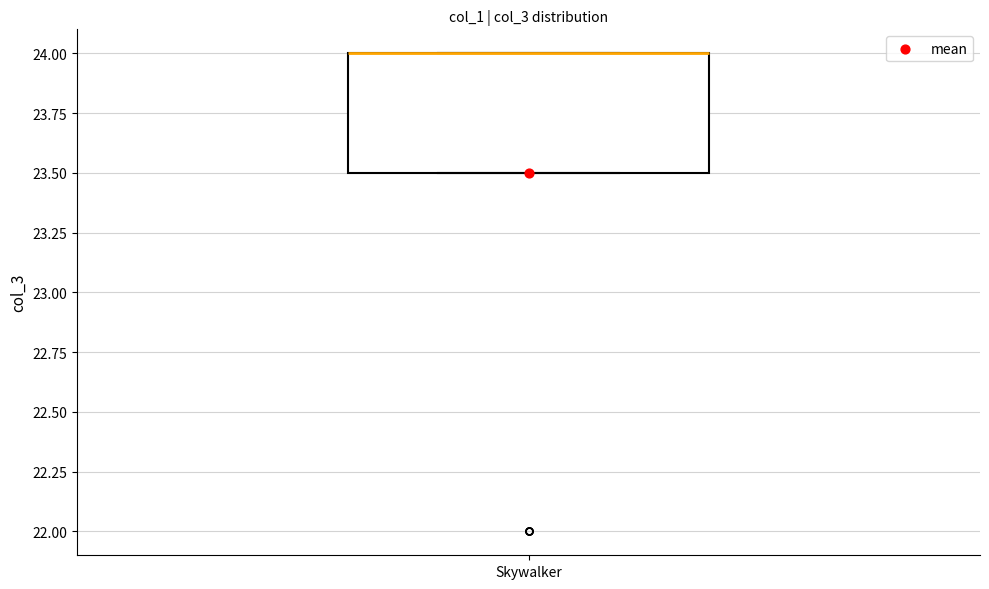

Read this box plot against the y-axis: the position of the median line, the range covered by the box, and the ends of both whiskers. The values are not printed on the chart, so give them approximately, as read against the axis.

median 24.0 (drawn on the box's upper edge), box 23.5 to 24.0, whiskers 23.5 to 24.0